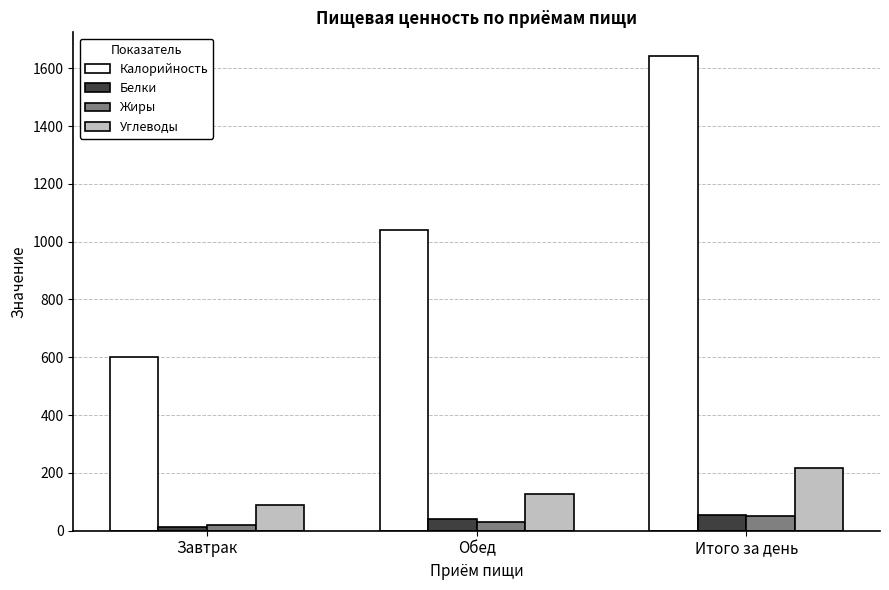

Does the chart contain stacked bars?

No